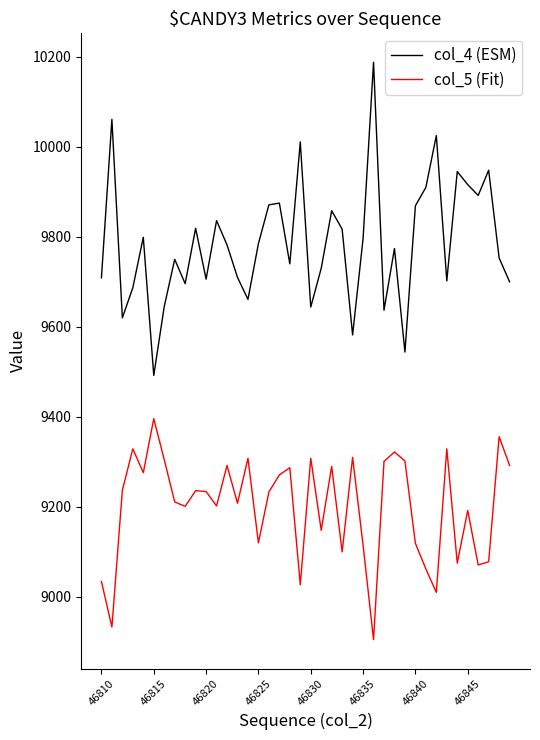

Which series has the largest total across all categories?

col_4 (ESM)